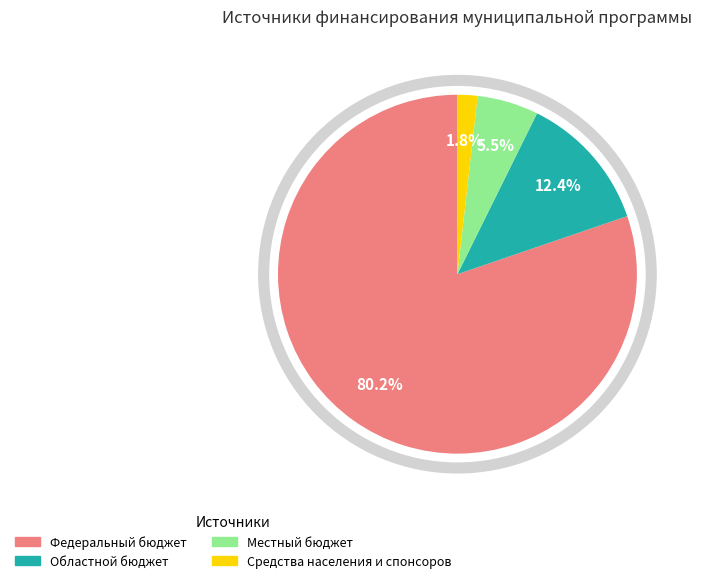

Is there any slice that represents more than half of the pie?

Yes